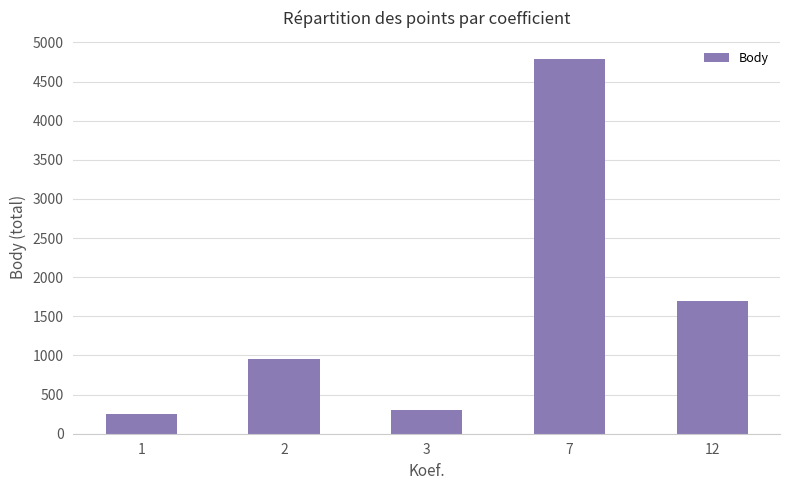

Reading left to right, transcribe all the data shown in this chart.

251	958	303	4783	1693